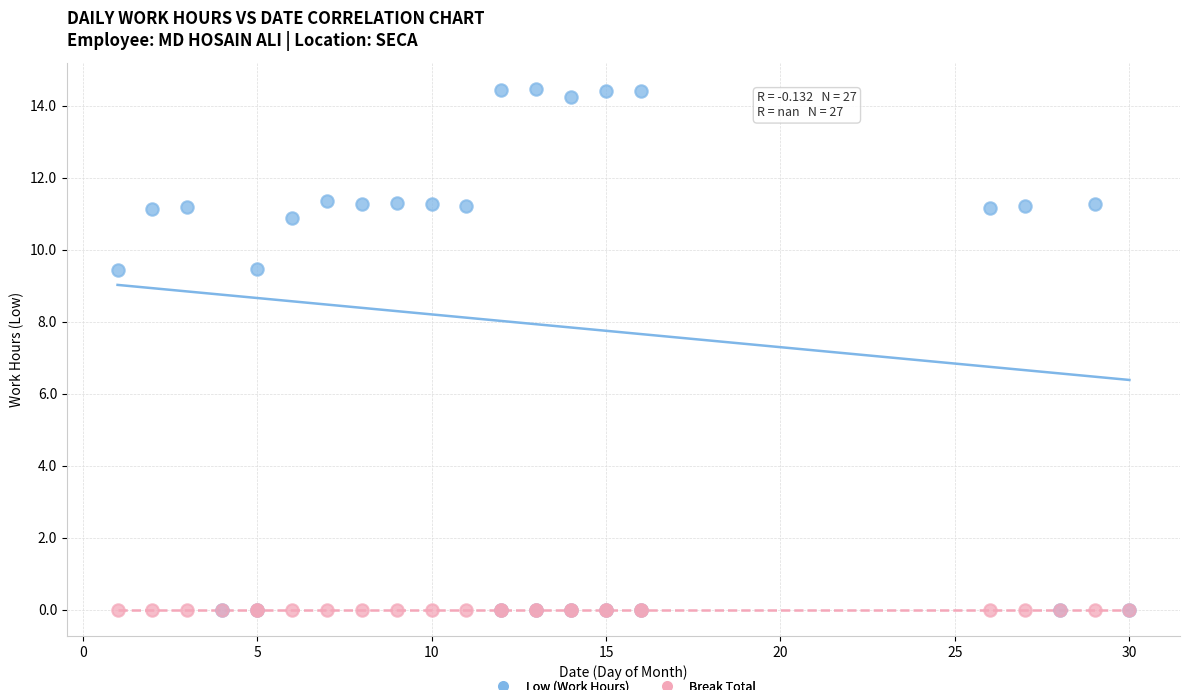

What are all the series names shown in the legend?

Low (Work Hours), Break Total